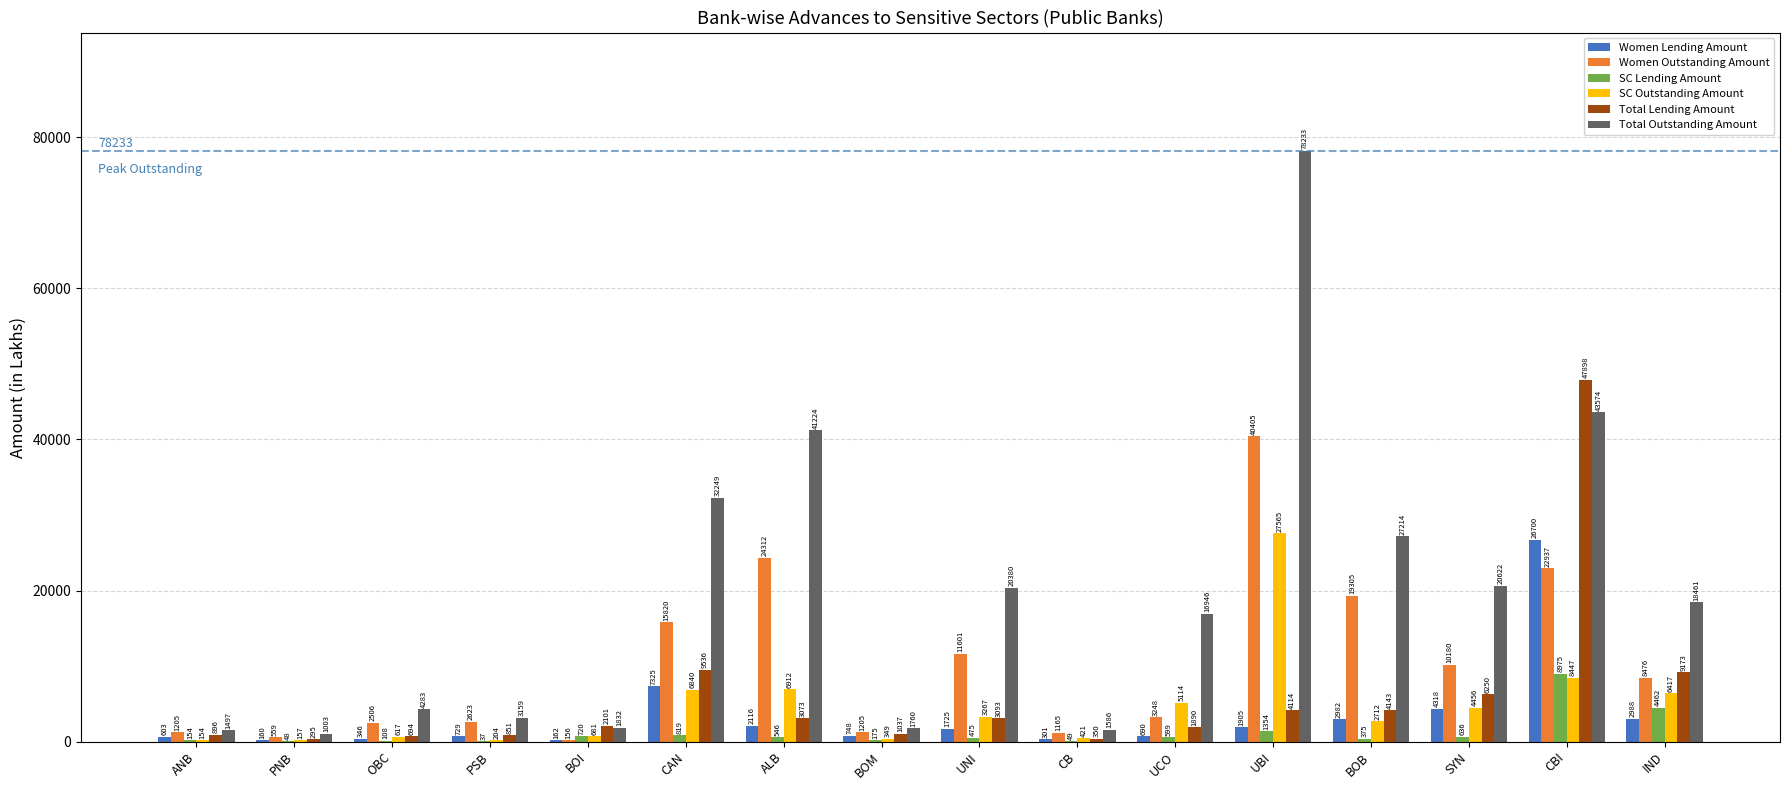

Is it true that Total Lending Amount equals 350.1 at CB?

True